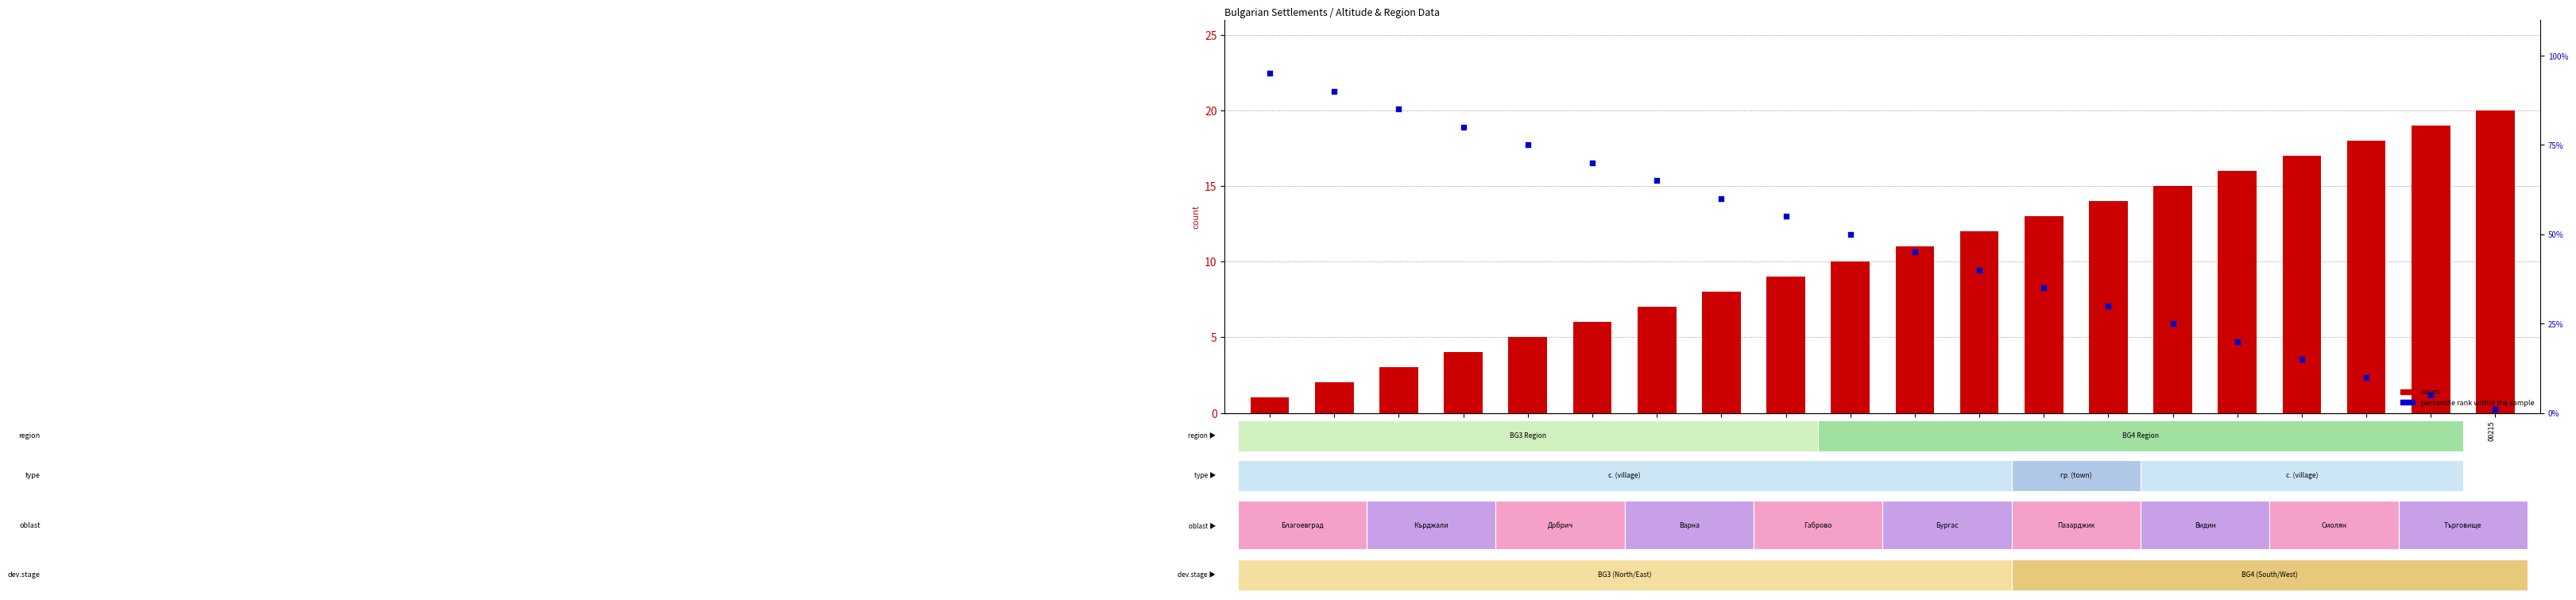

At which category is the sum across all series the highest?

00014